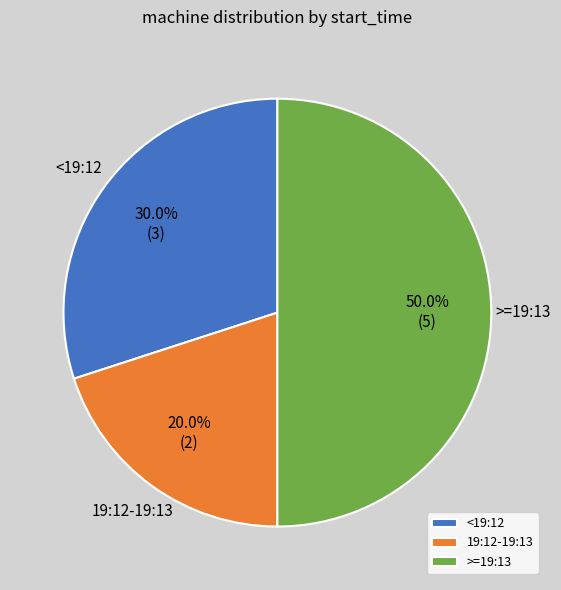

Rank the categories by value from lowest to highest.

19:12-19:13, <19:12, >=19:13